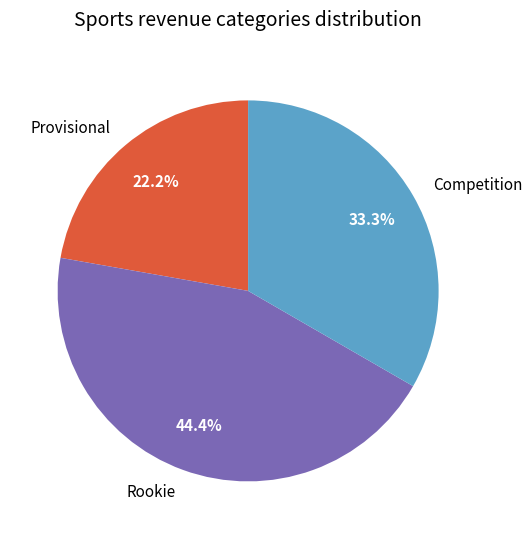

Is there any slice that represents more than half of the pie?

No